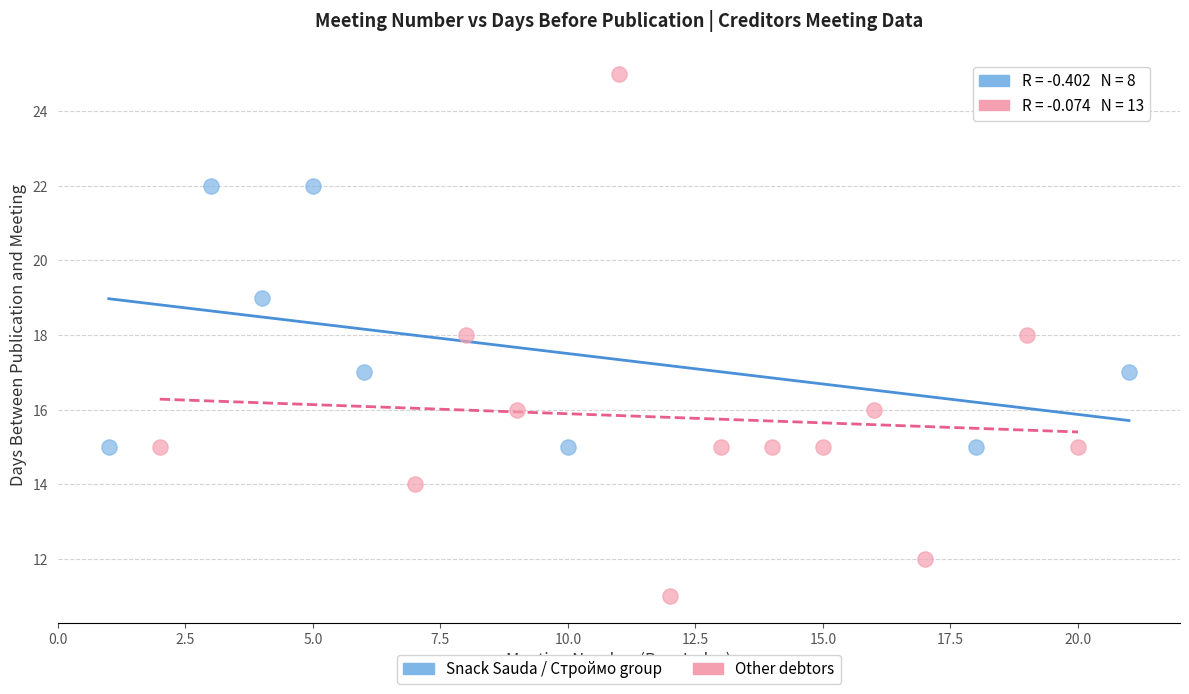

Which series contains the lowest Y value?

Other debtors